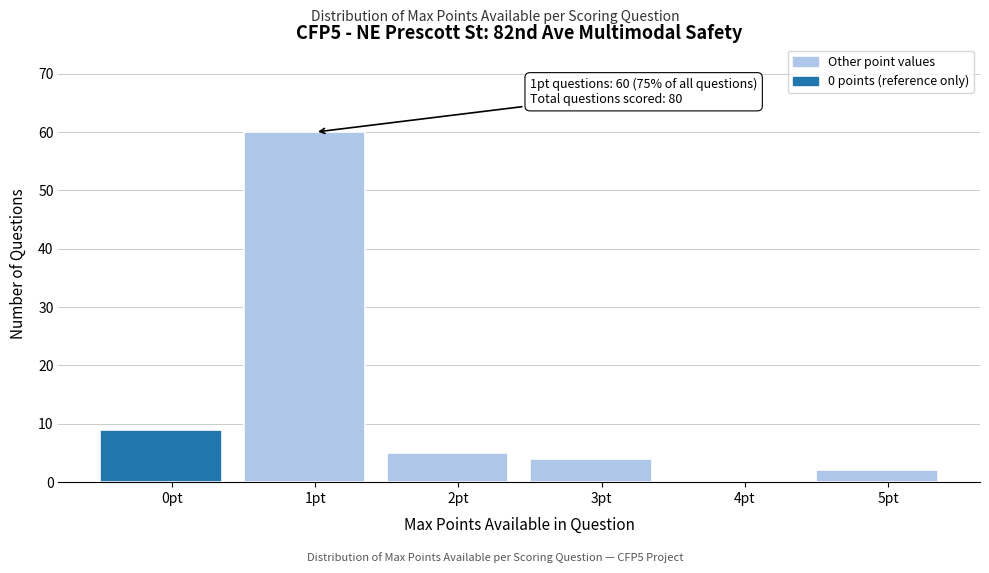

Reading left to right, transcribe all the data shown in this chart.

0pt=9	1pt=60	2pt=5	3pt=4	4pt=0	5pt=2